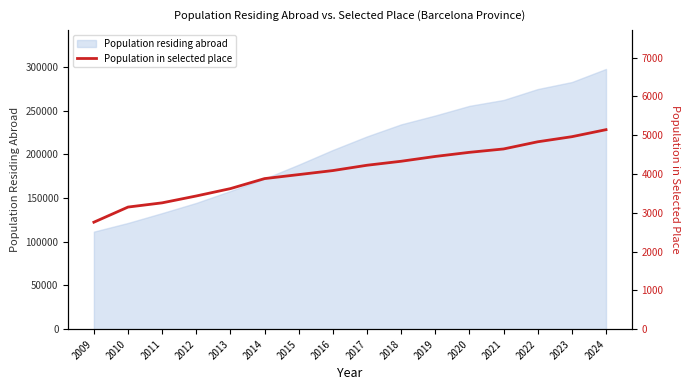

Reading left to right, list all the values displayed in this chart.

2009=2758	2010=3148	2011=3257	2012=3434	2013=3624	2014=3882	2015=3985	2016=4089	2017=4226	2018=4329	2019=4453	2020=4559	2021=4646	2022=4831	2023=4962	2024=5143